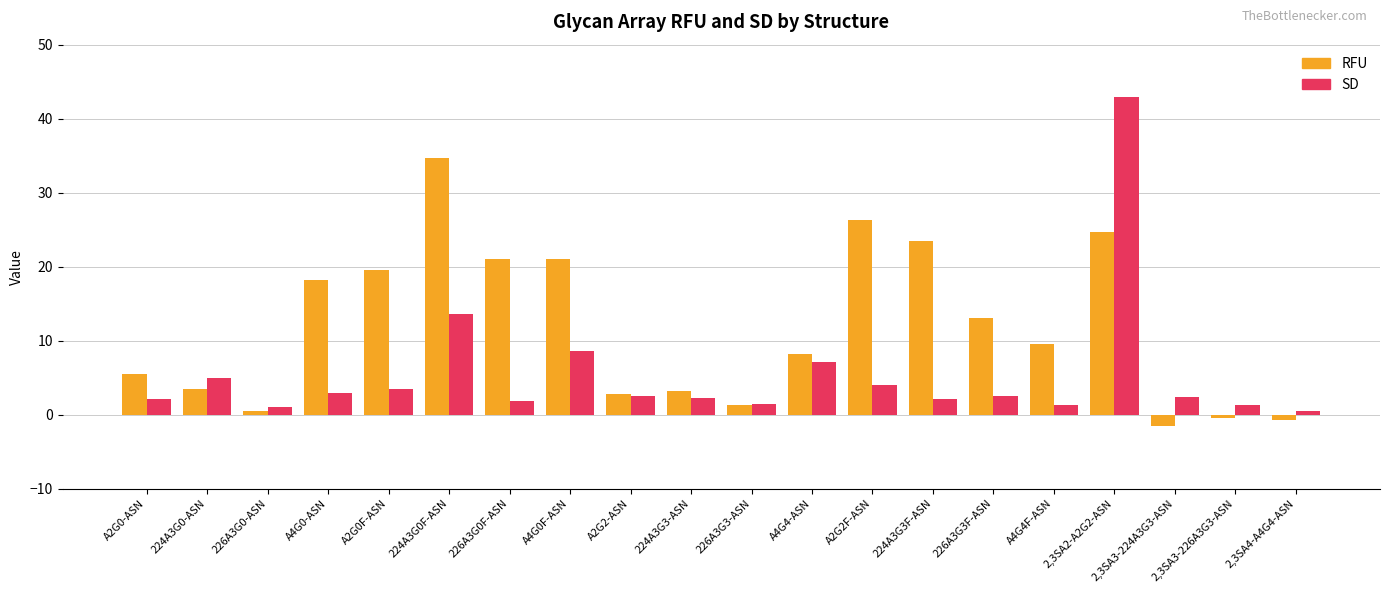

What is the total value across all series at A2G0-ASN?

7.6